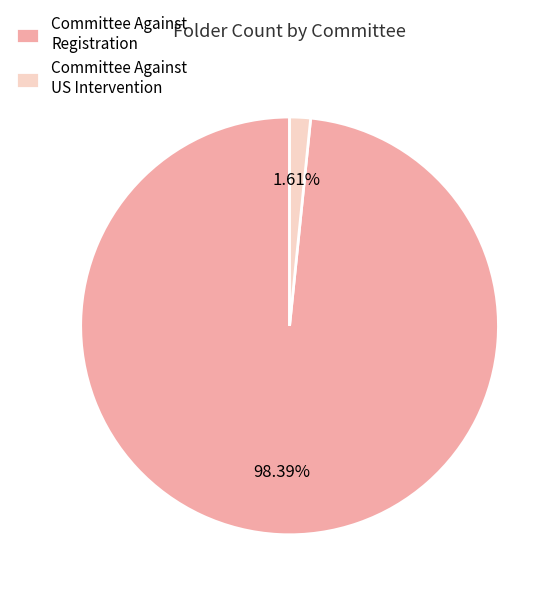

Which has a higher value, Committee Against Registration or Committee Against US Intervention?

Committee Against Registration